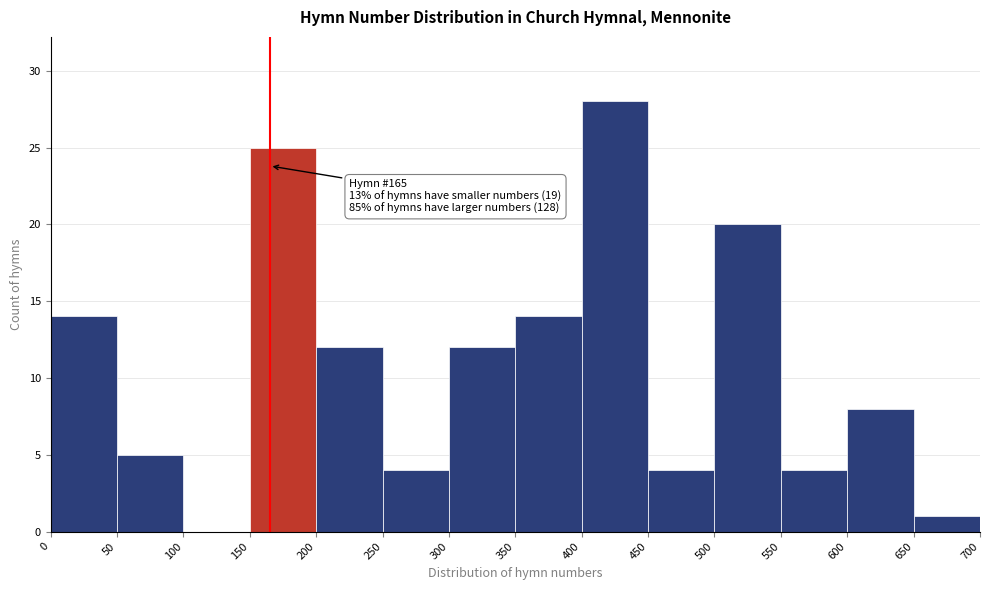

Which range on the x-axis has the tallest bar?

400 to 450